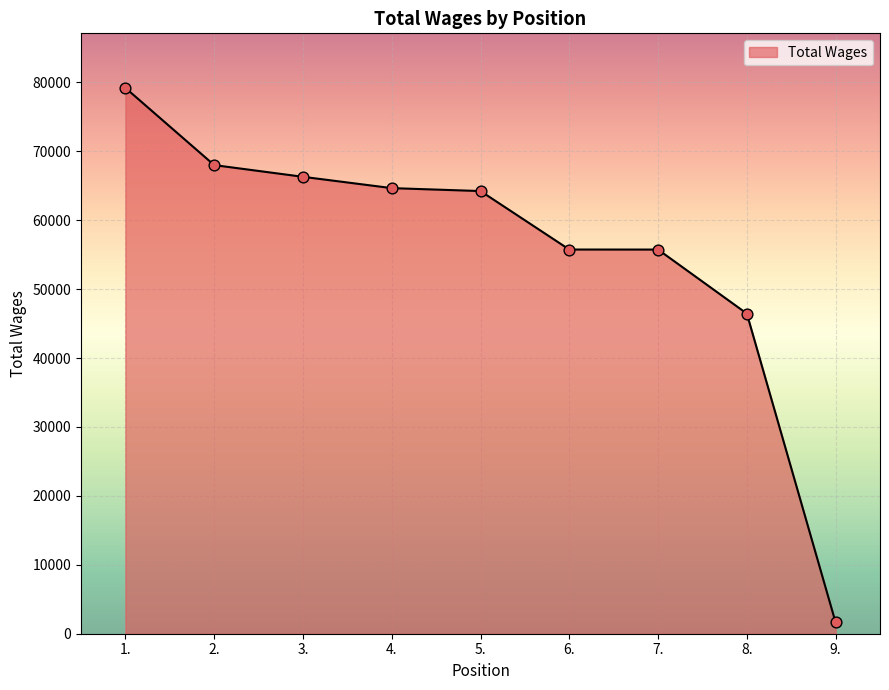

Which has a higher value, 2. or 6.?

2.